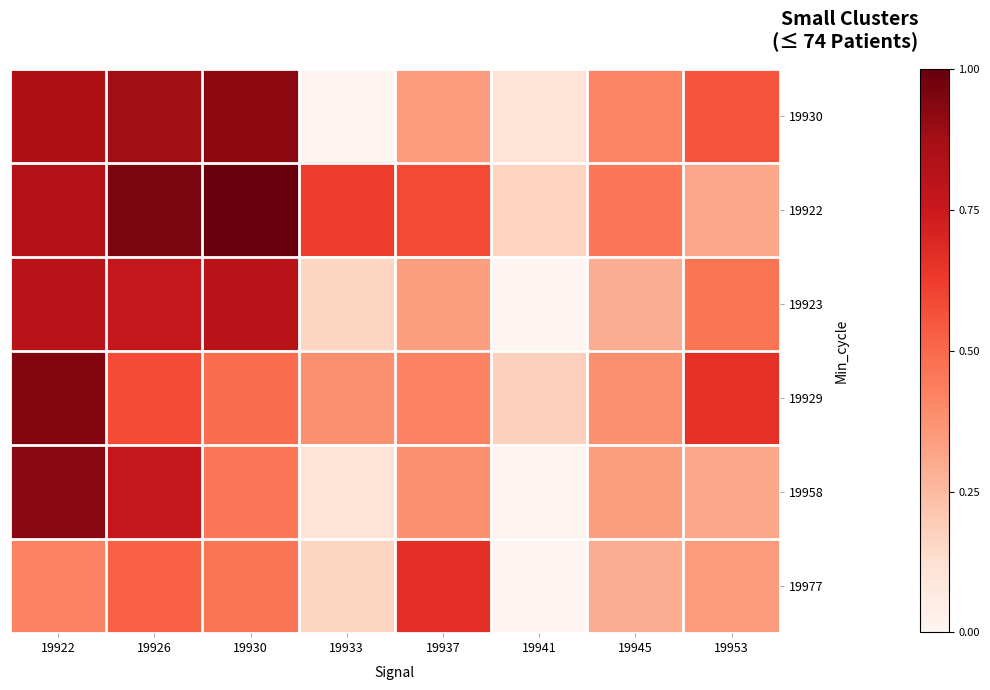

What is the spread (max minus min) of values at 19933?

0.6